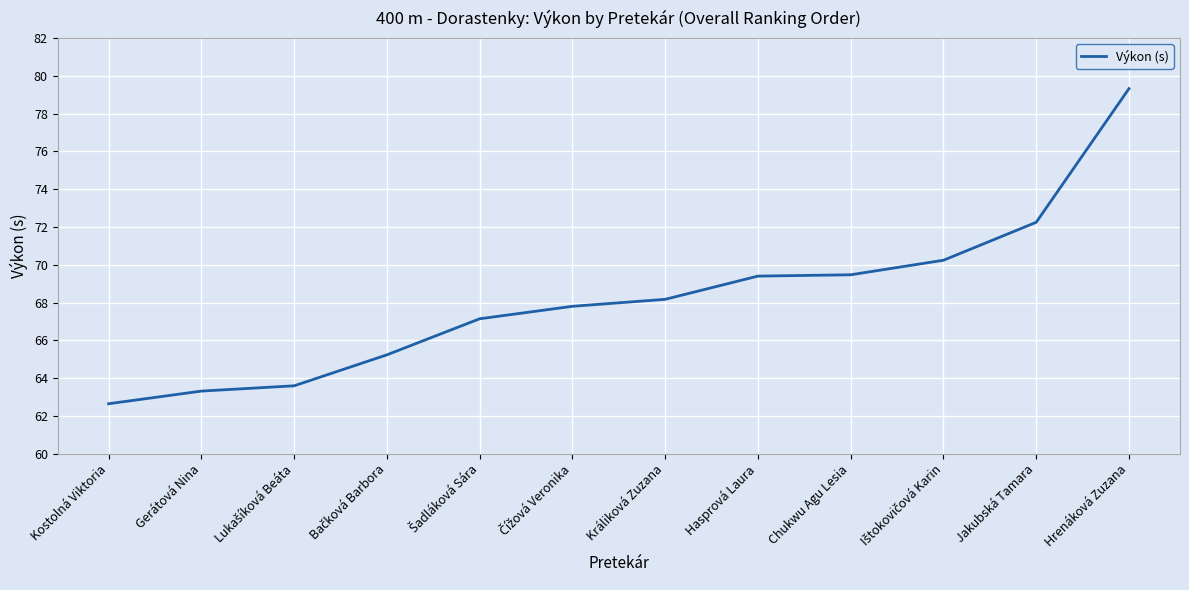

Which category has the highest value across all series?

Hrenáková Zuzana